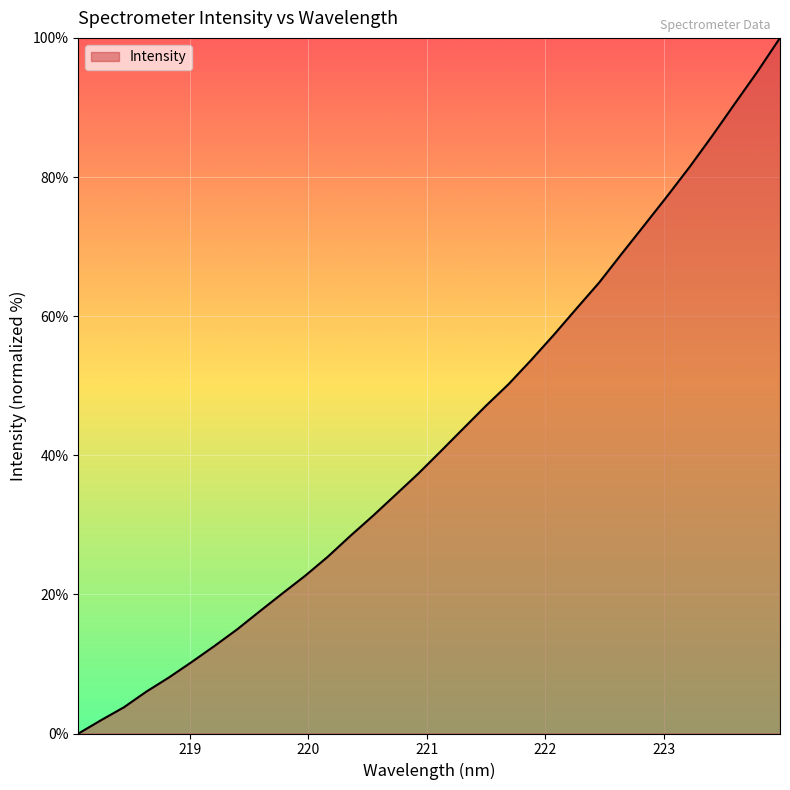

What is the maximum value shown in the chart?

100.0